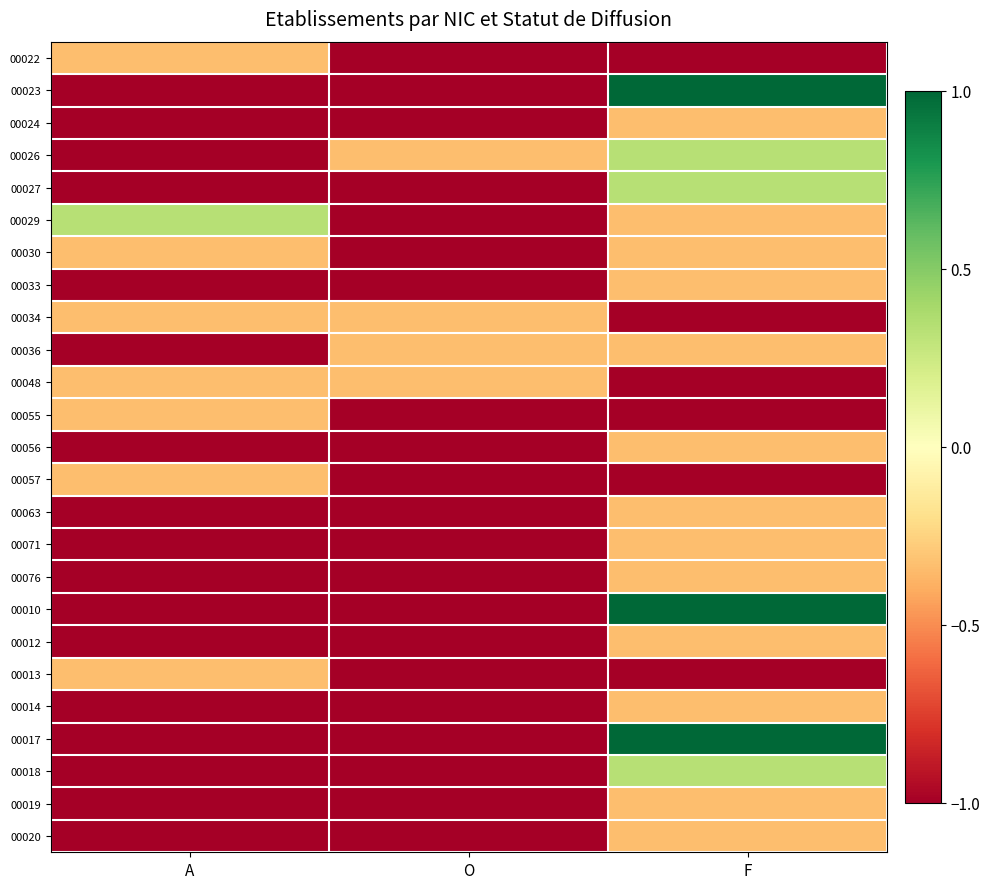

Rank the series at O from lowest to highest value.

00022, 00023, 00024, 00027, 00029, 00030, 00033, 00055, 00056, 00057, 00063, 00071, 00076, 00010, 00012, 00013, 00014, 00017, 00018, 00019, 00020, 00026, 00034, 00036, 00048